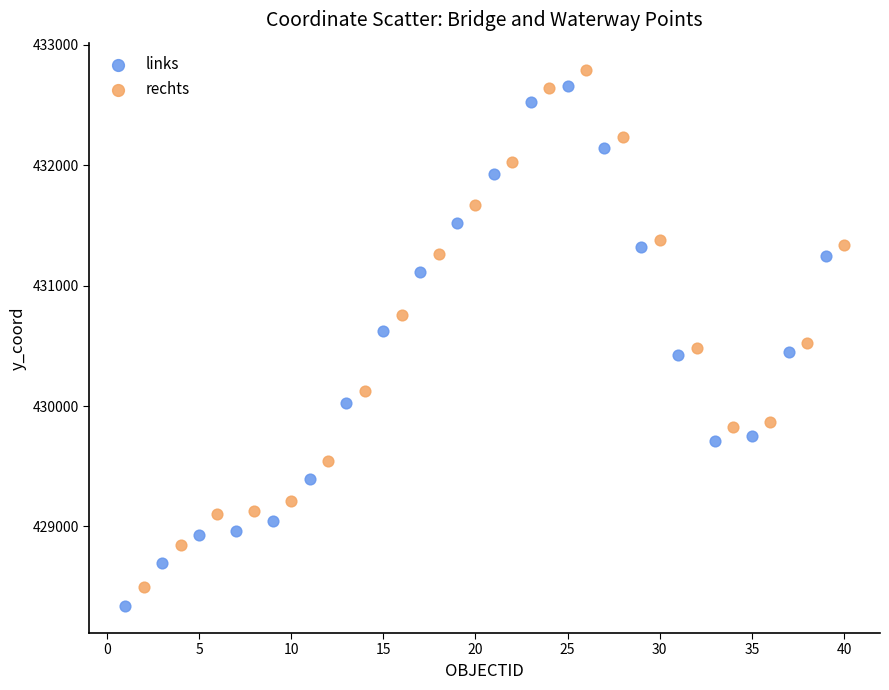

Which series has the widest spread of Y values?

links